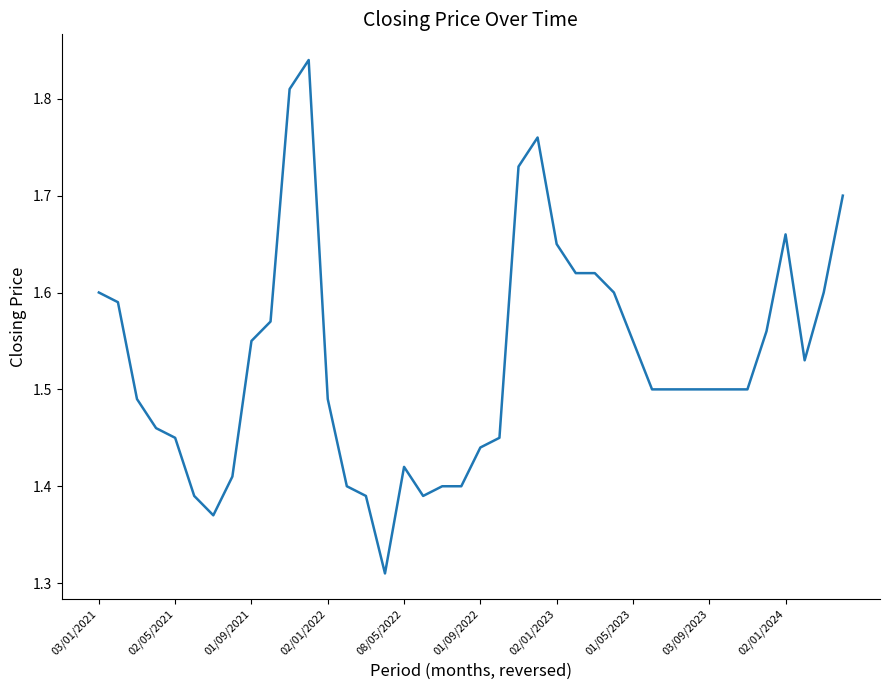

What is the difference between the maximum and minimum values?

0.5